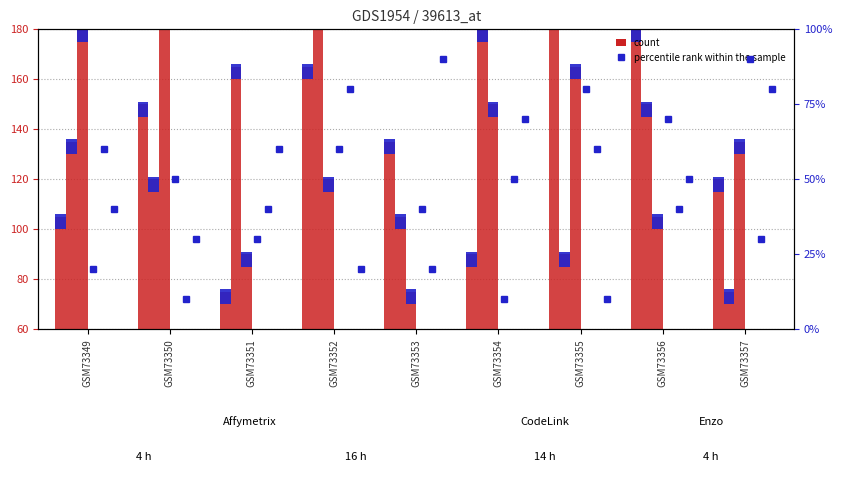

Is it true that col_2 equals 153 at GSM73357?

False